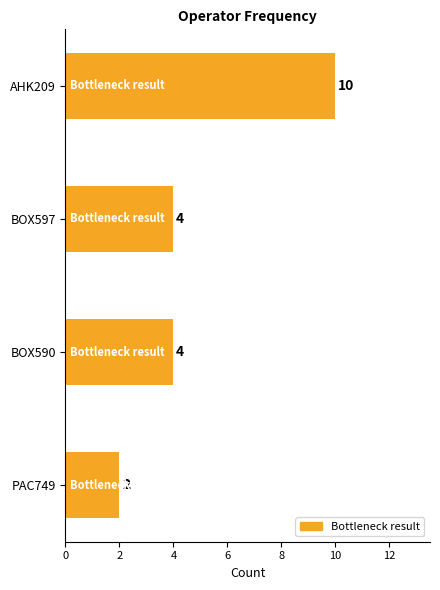

What position from the top is BOX597?

2